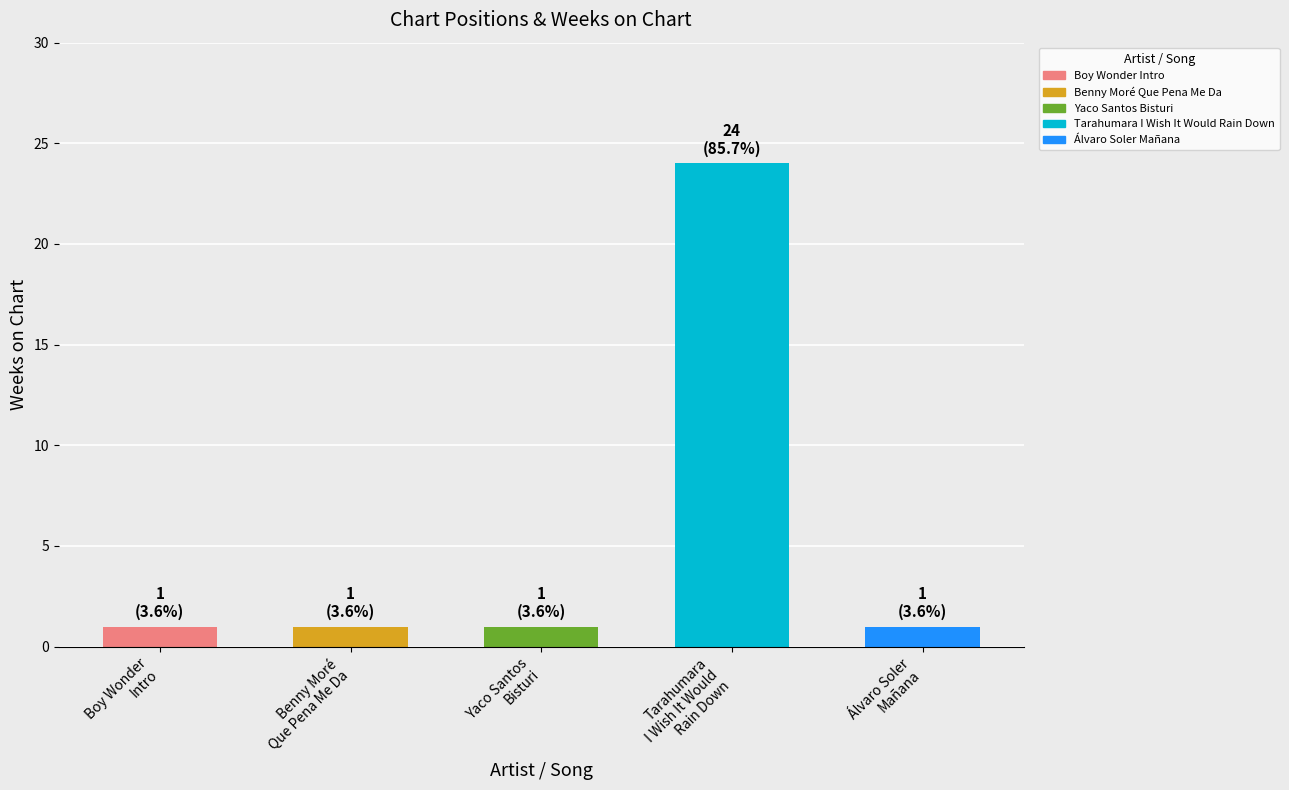

Which label corresponds to the largest value in the chart?

Tarahumara
I Wish It Would
Rain Down